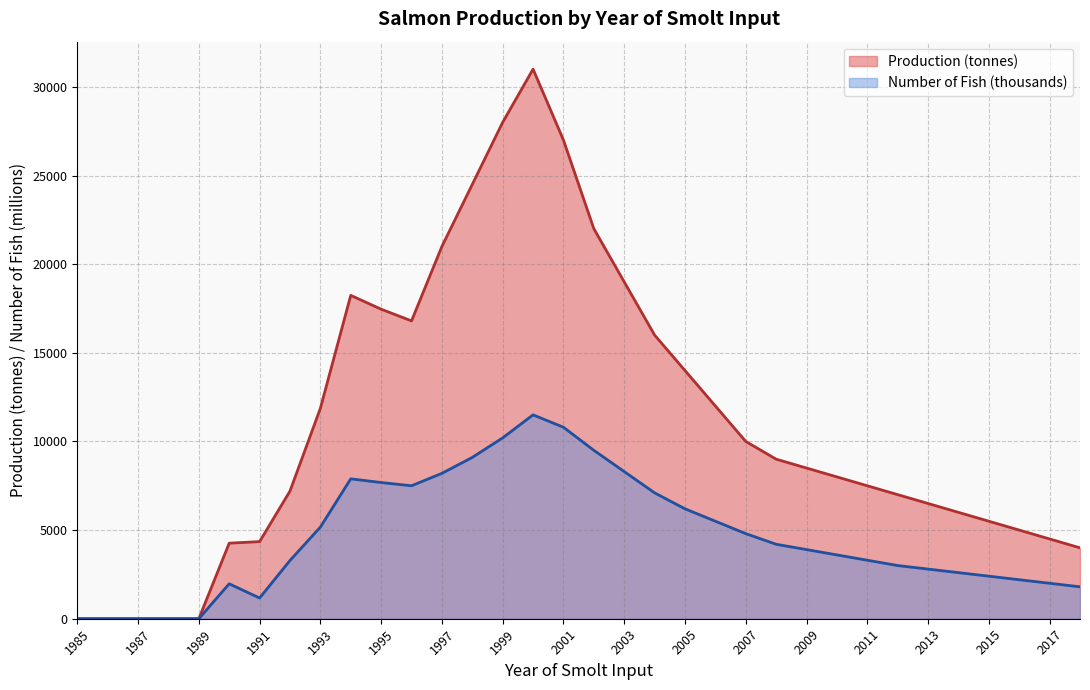

How many lines are shown in the chart?

2